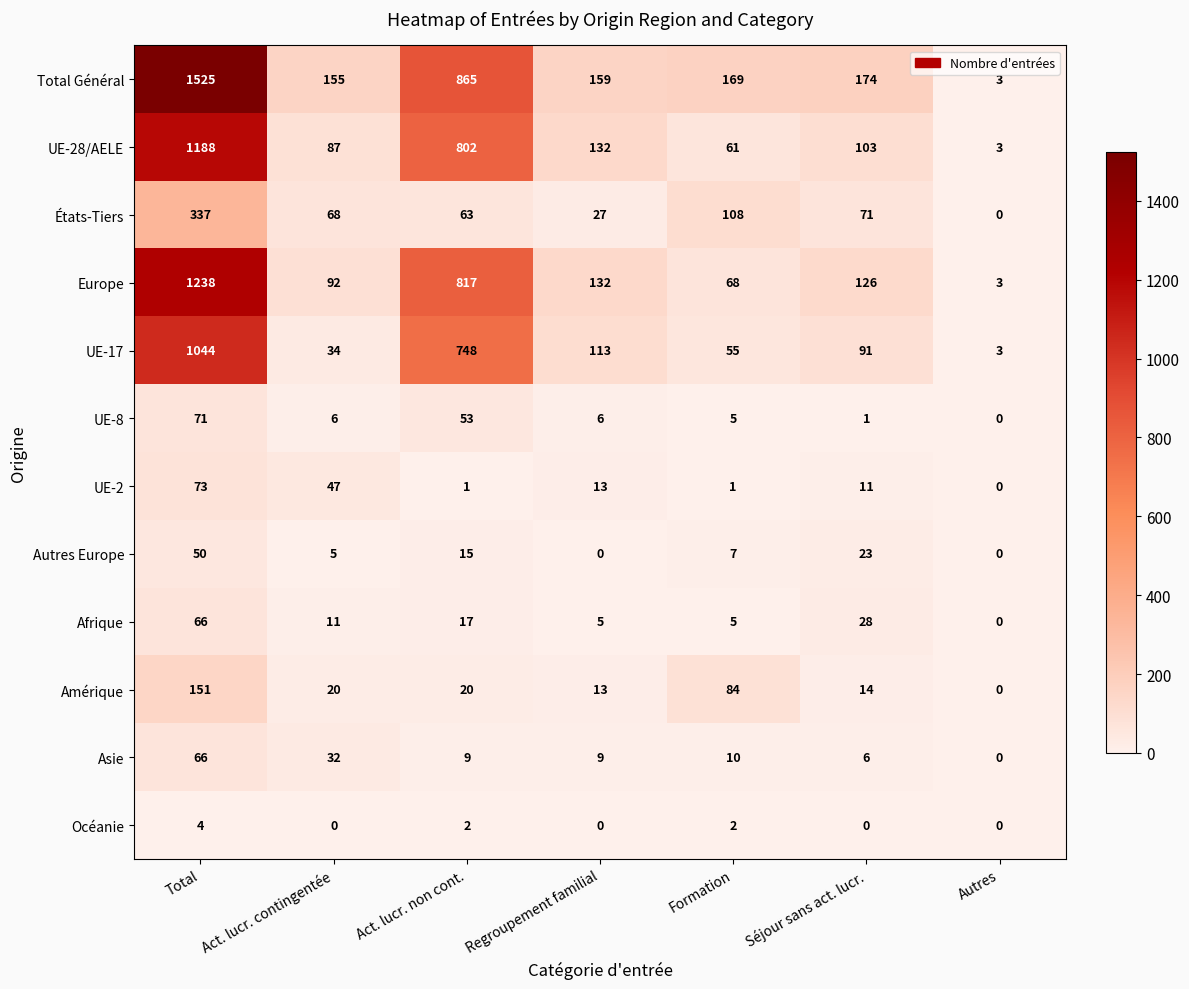

What is the difference between the Autres Europe values at Regroupement familial and Act. lucr. non cont.?

15